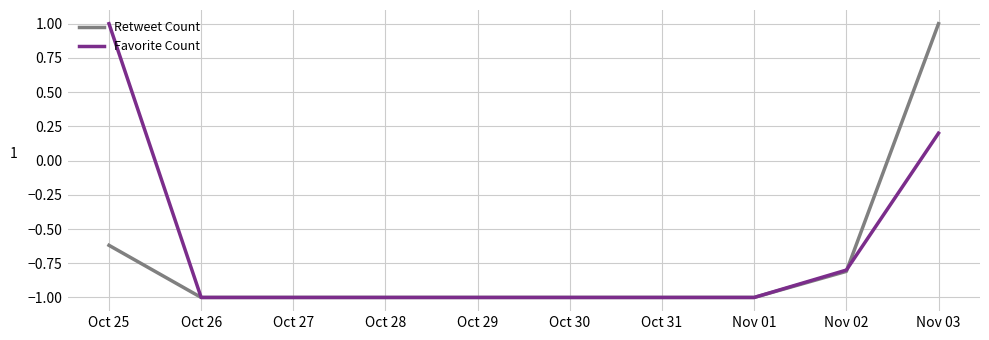

At Nov 03, list the series in order from smallest to largest.

Favorite Count, Retweet Count